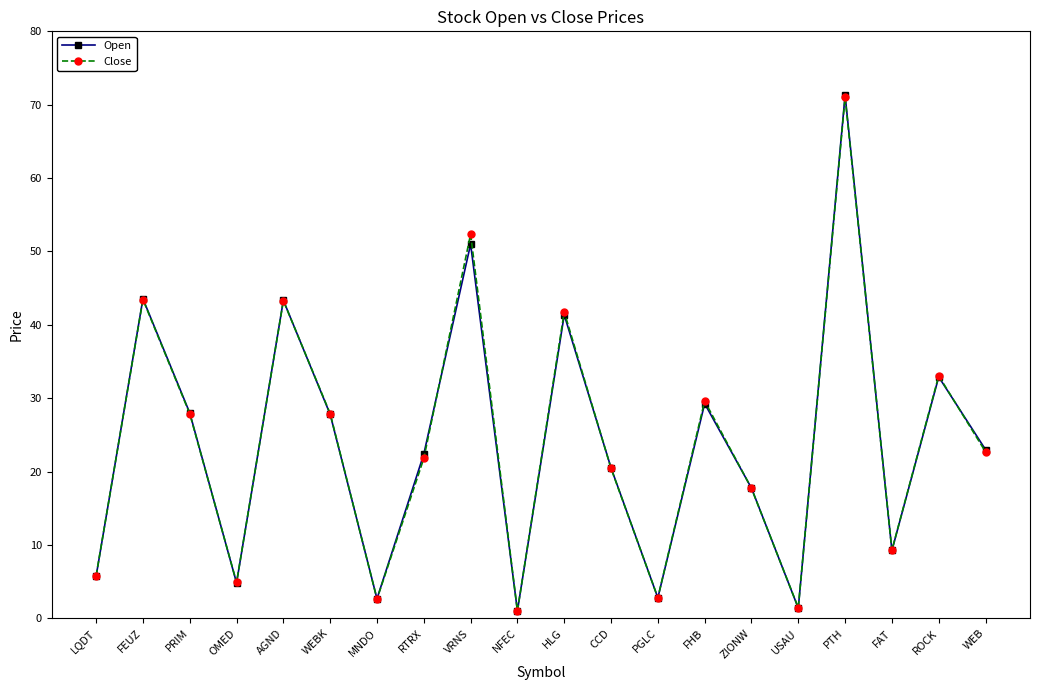

What is the difference between the second highest and minimum values in the Close series?

51.3